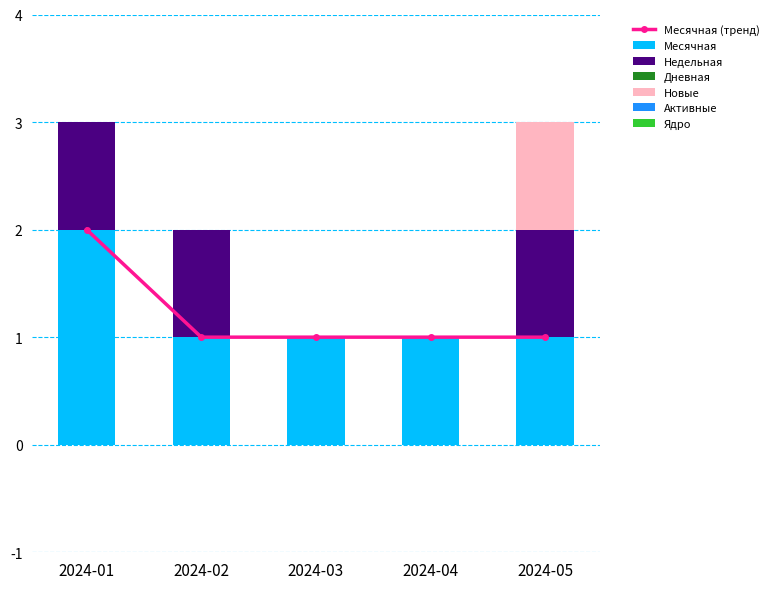

True or false: Месячная has a value of 1 at 2024-03.

True